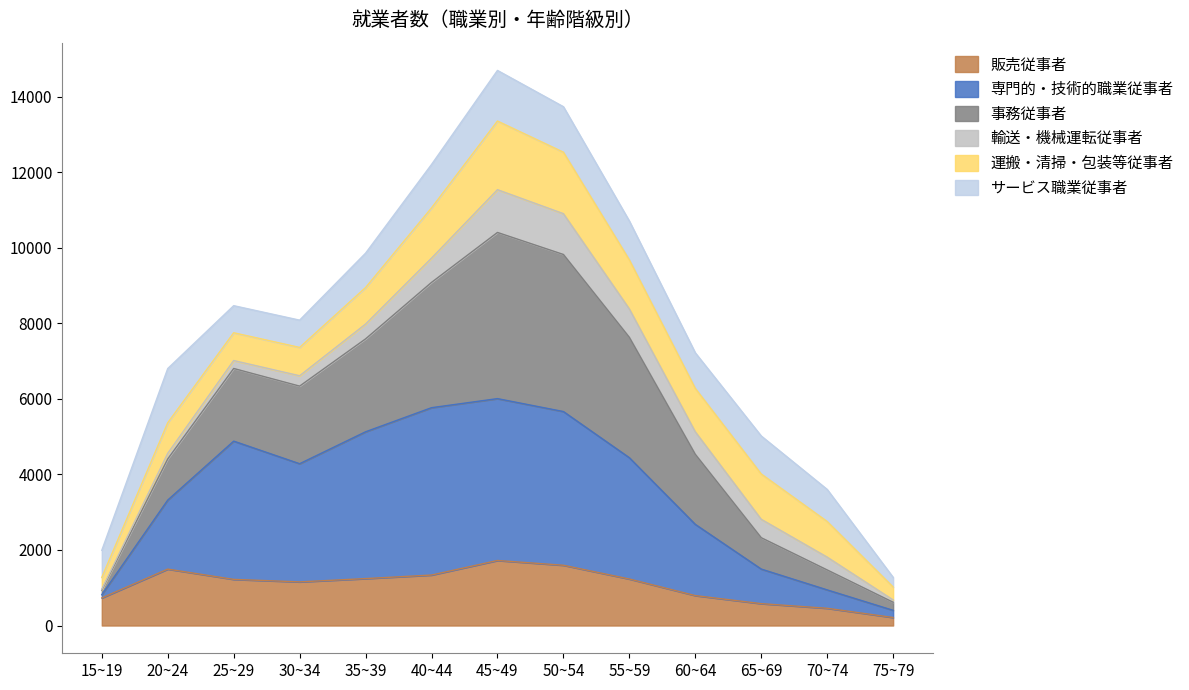

At which category does the chart reach its minimum across all series?

75~79